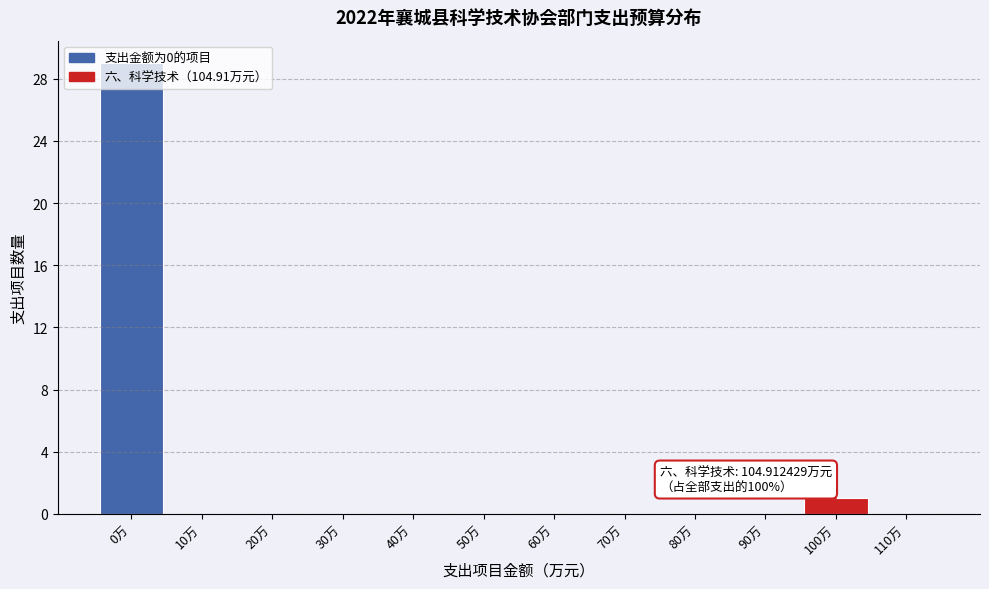

True or false: the data shows 18 at 60万.

False